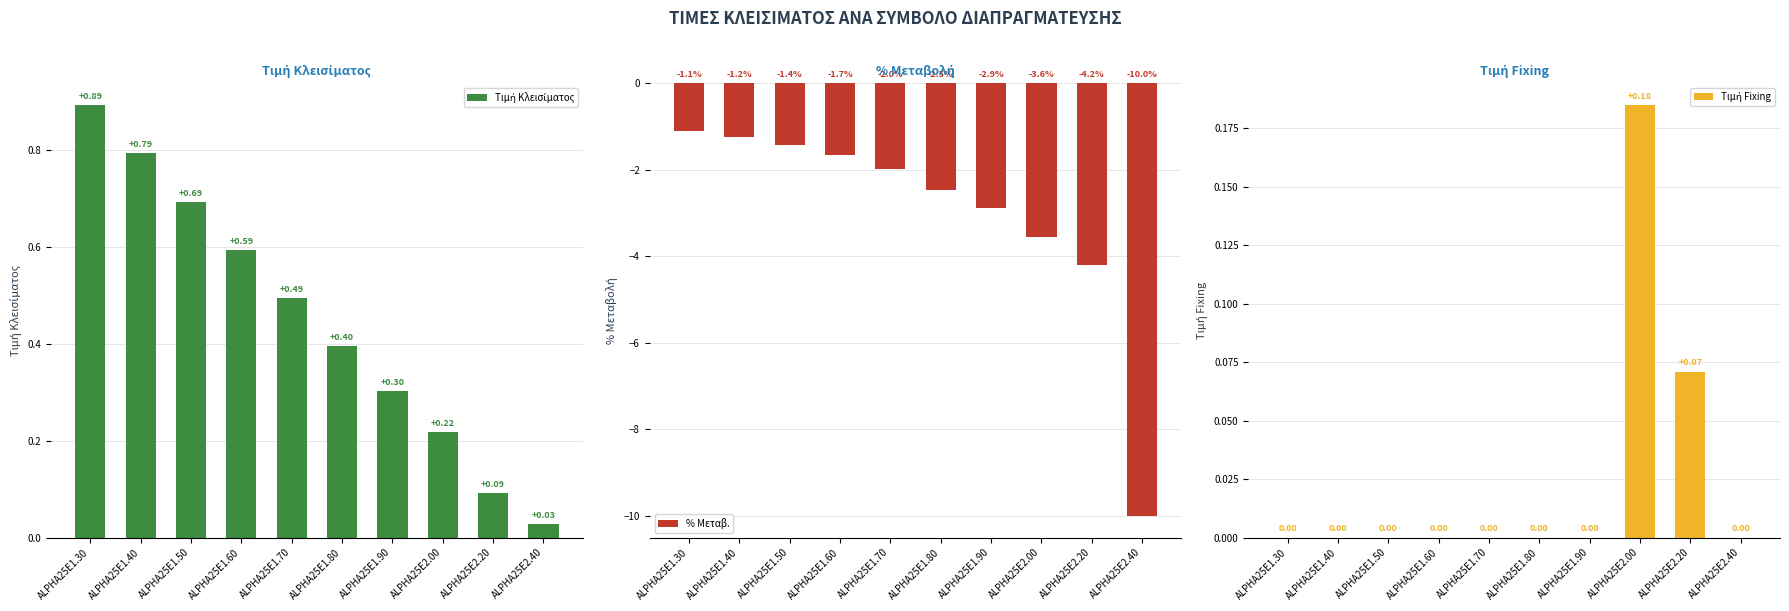

What is the difference between the highest and lowest values at ALPHA25E2.40?

10.0